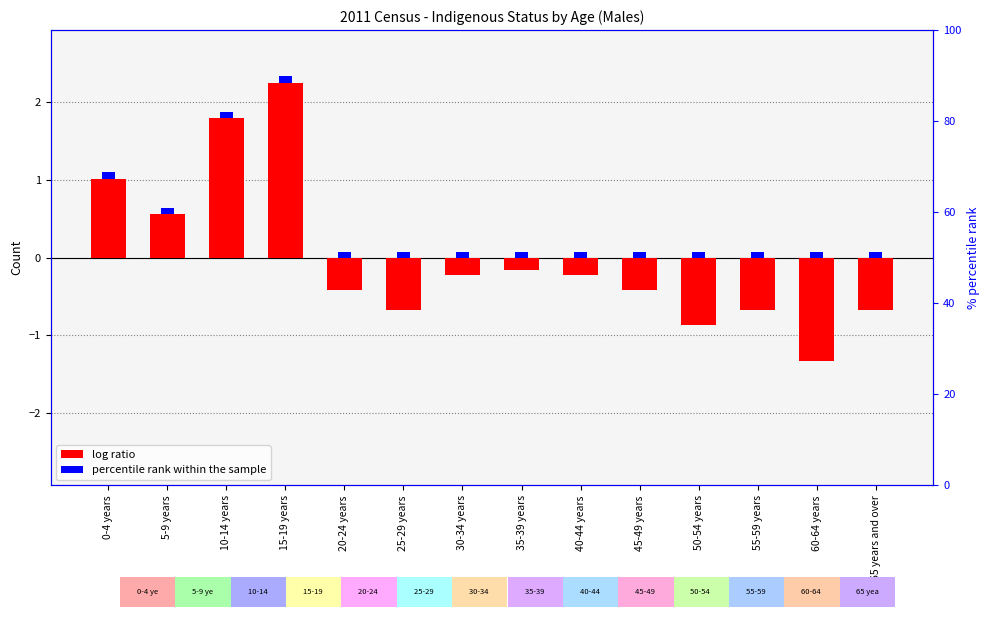

Rank the categories by value from lowest to highest.

60-64 years, 50-54 years, 25-29 years, 55-59 years, 65 years and over, 20-24 years, 45-49 years, 30-34 years, 40-44 years, 35-39 years, 5-9 years, 0-4 years, 10-14 years, 15-19 years